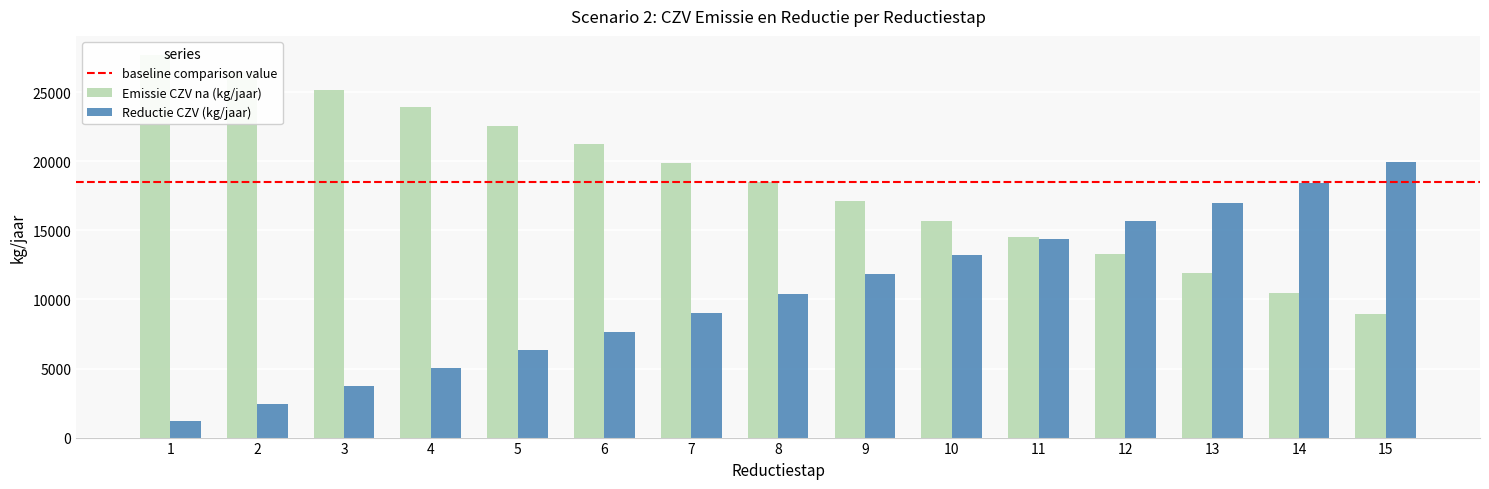

What is the difference between the Emissie CZV na (kg/jaar) values at 8 and 3?

6685.0